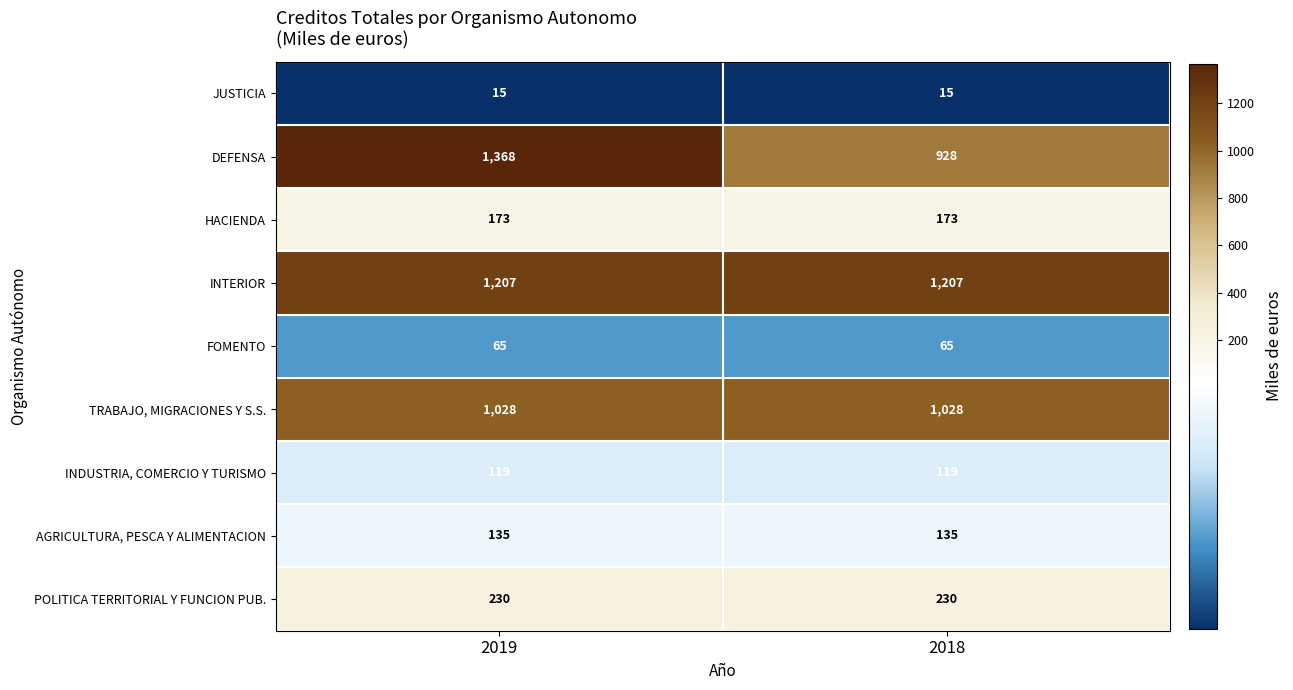

The DEFENSA series shows 928 at 2018. True or false?

True